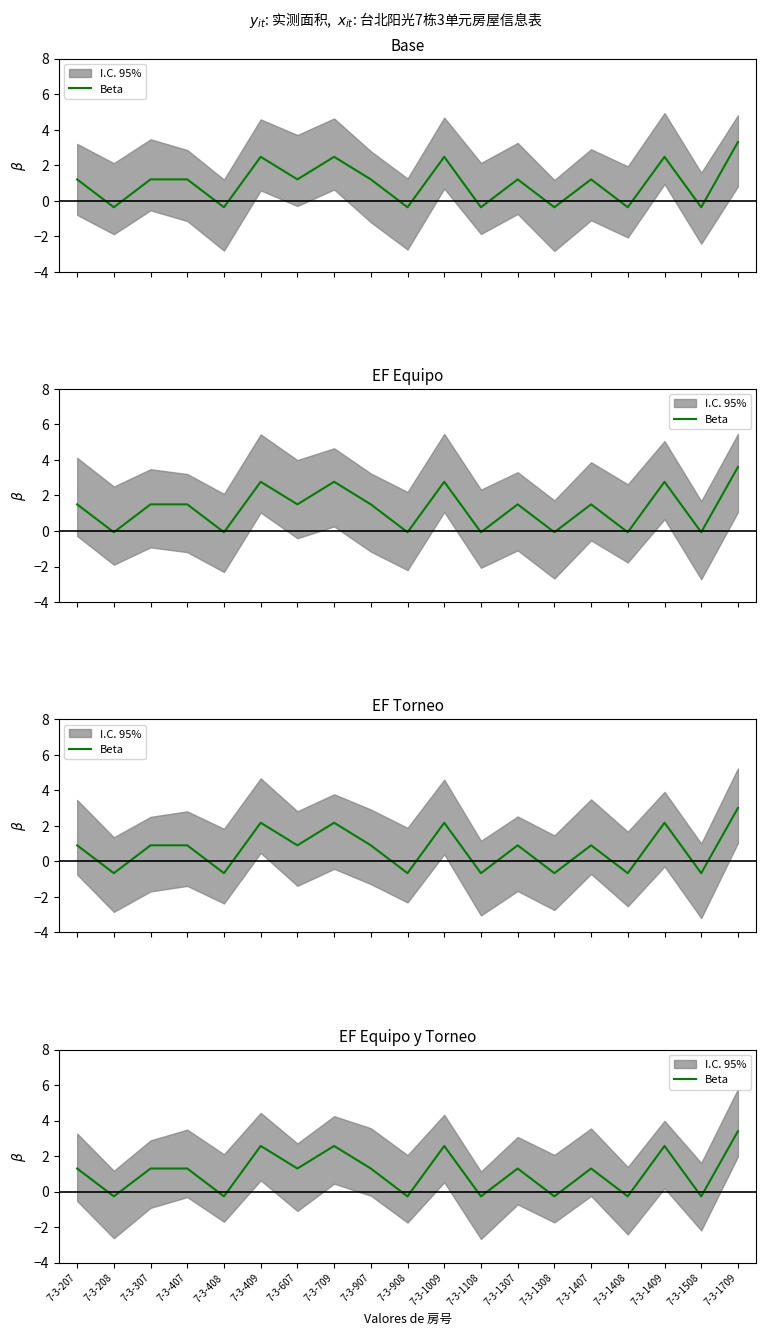

What is the smallest value displayed?

-0.3